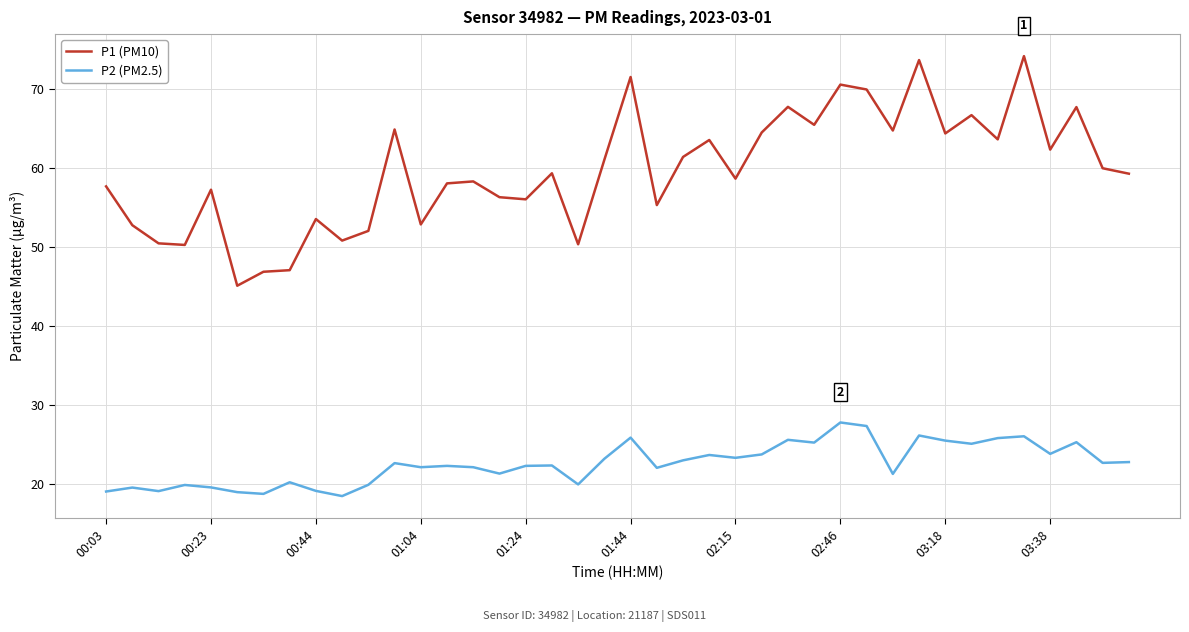

List the series in order of their peak value, lowest first.

P2 (PM2.5), P1 (PM10)